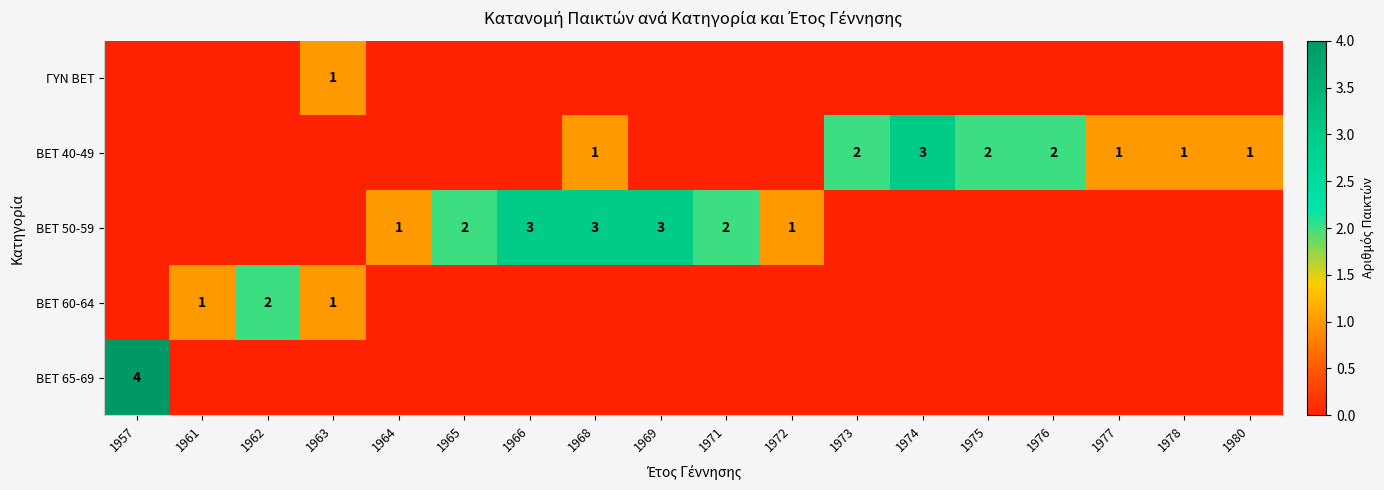

At which category is the sum across all series the highest?

1957